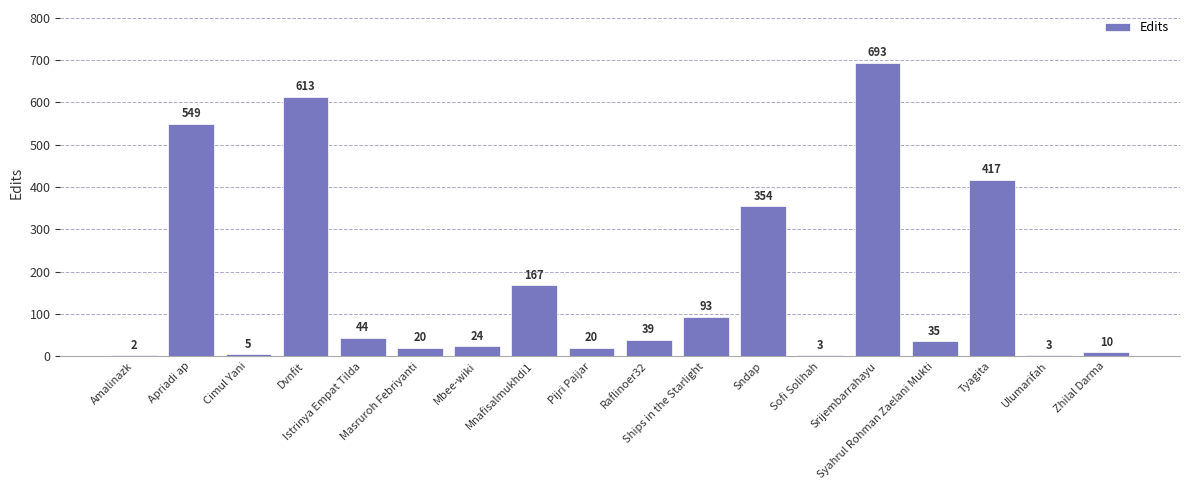

What is the maximum value shown in the chart?

693